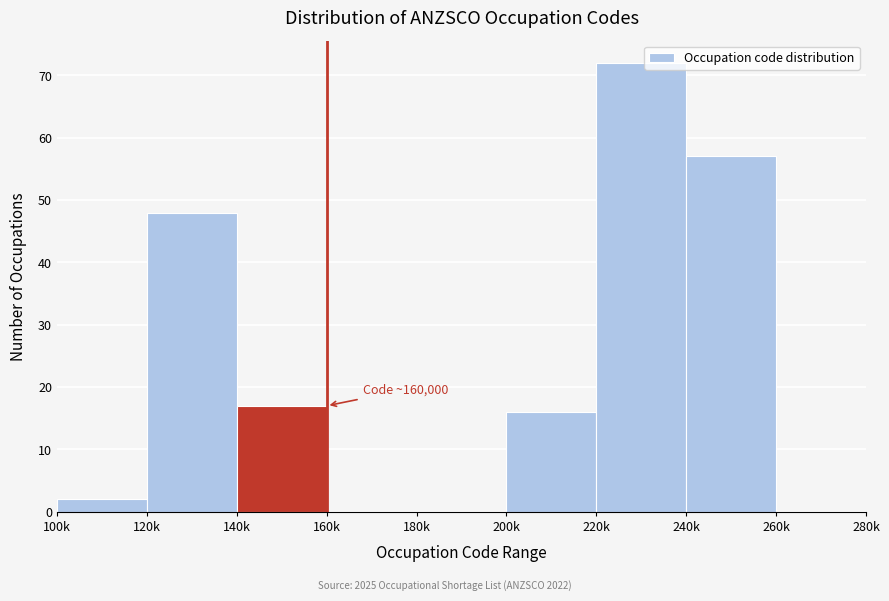

Reading left to right, list all the values displayed in this chart.

100k=2	120k=48	140k=17	160k=0	180k=0	200k=16	220k=72	240k=57	260k=0